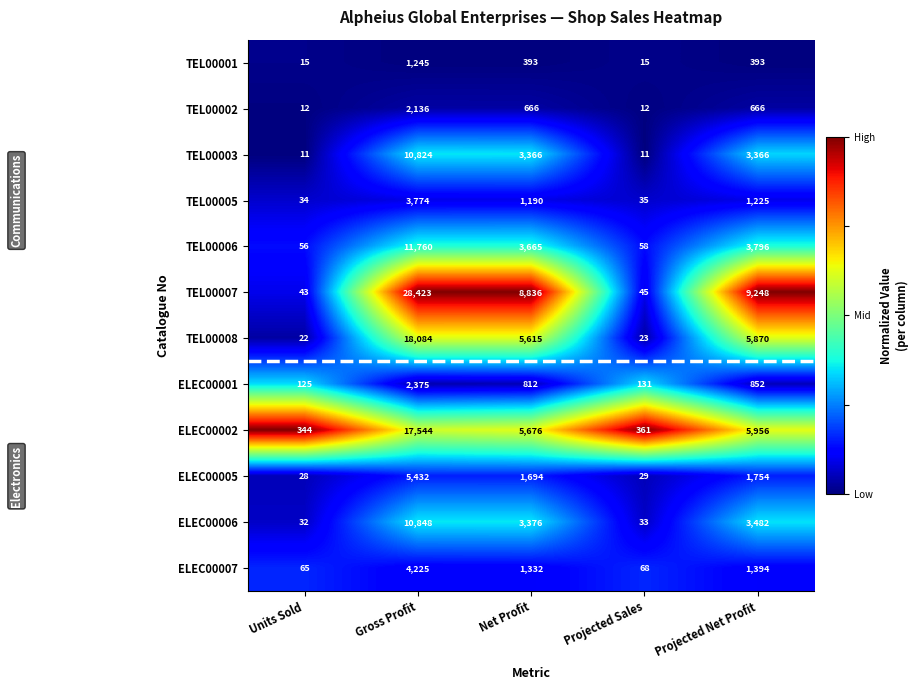

List the series in order of their peak value, highest first.

TEL00007, TEL00008, ELEC00002, TEL00006, ELEC00006, TEL00003, ELEC00005, ELEC00007, TEL00005, ELEC00001, TEL00002, TEL00001